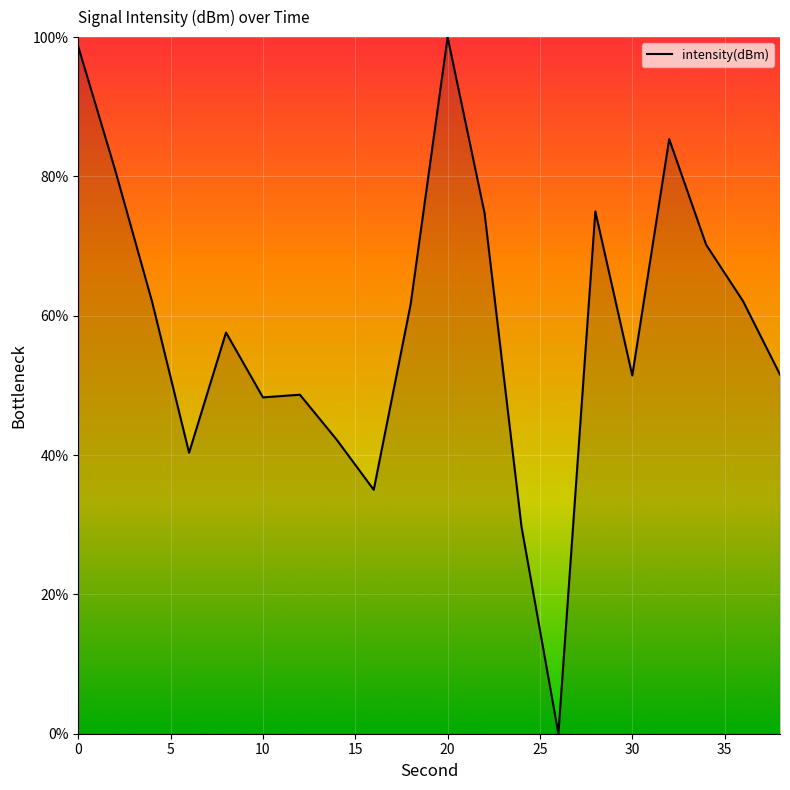

What is the difference between the maximum and minimum values?

100.0